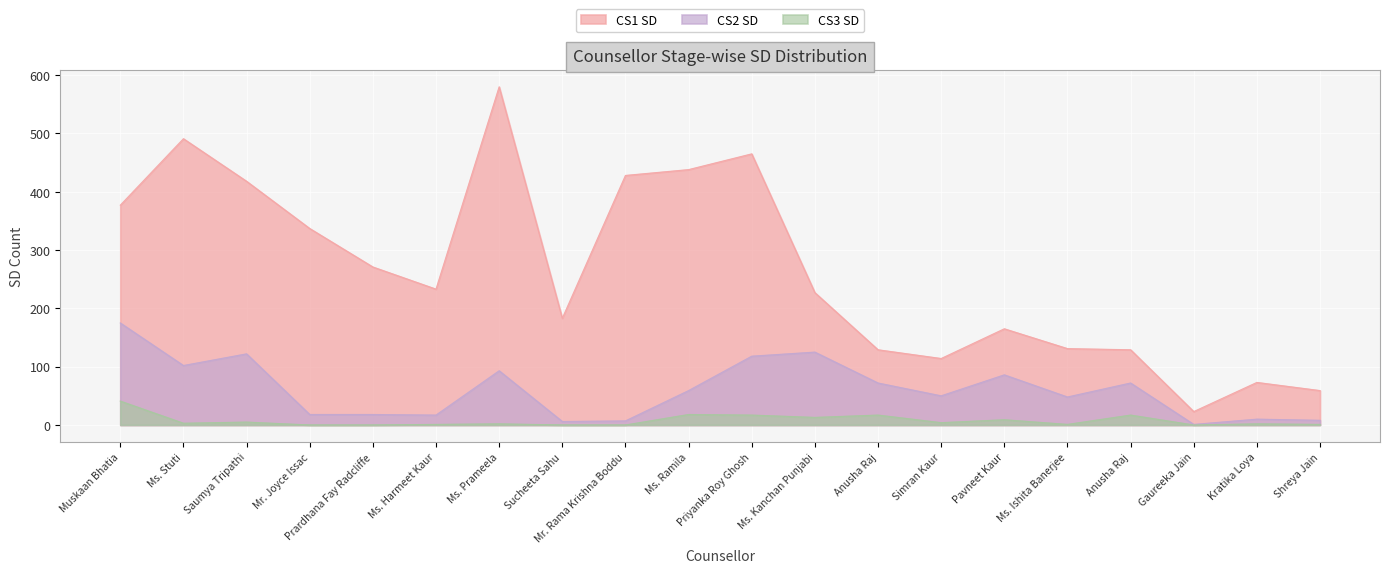

What is the label of the 12th point from the left?

Ms. Kanchan Punjabi